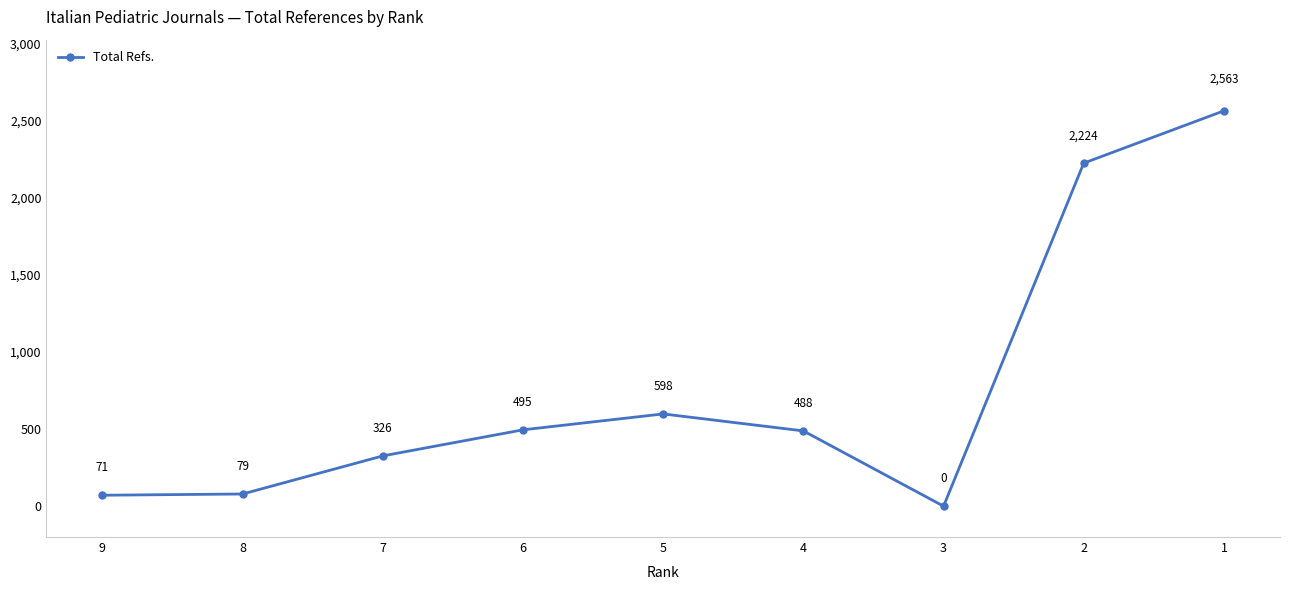

True or false: the data shows 71 at 9.

True